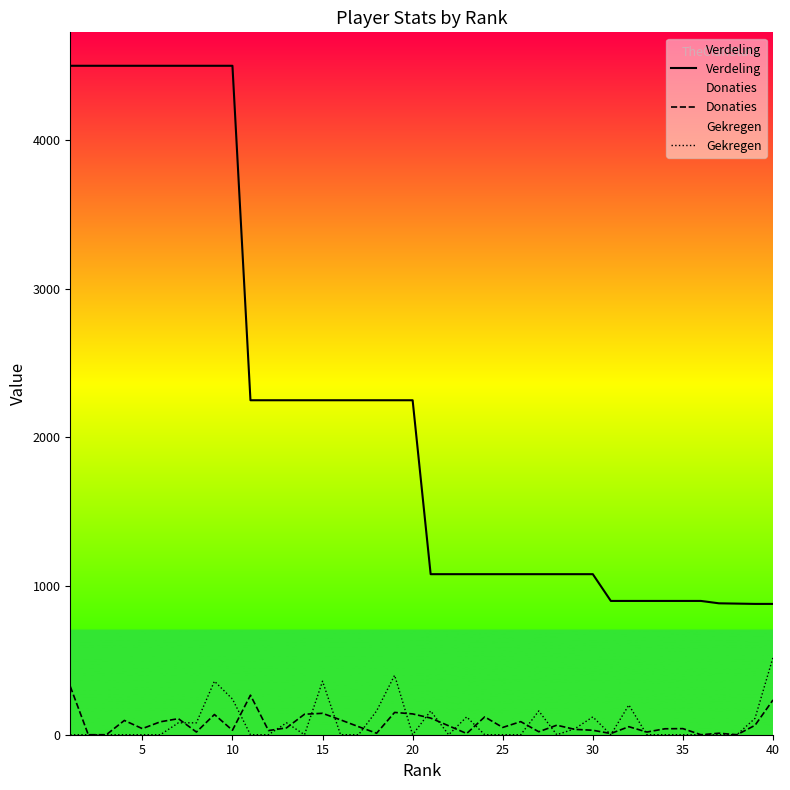

True or false: Verdeling and Donaties cross at least once.

False